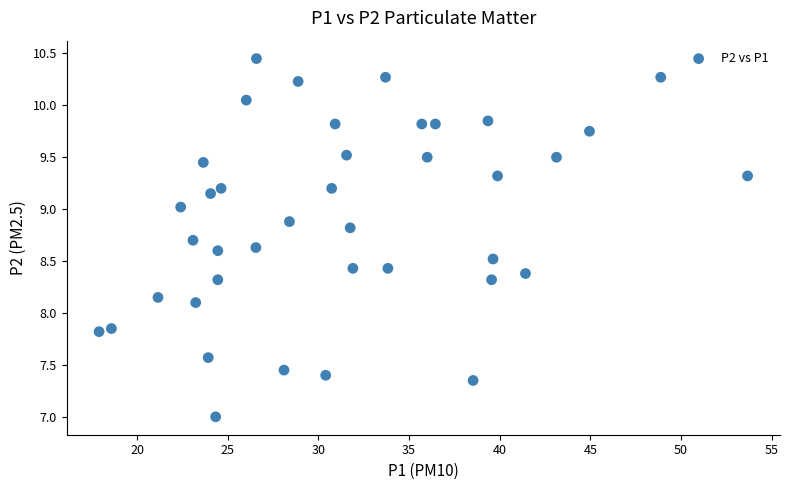

What Y value in the scatter plot is closest to 8?

8.1